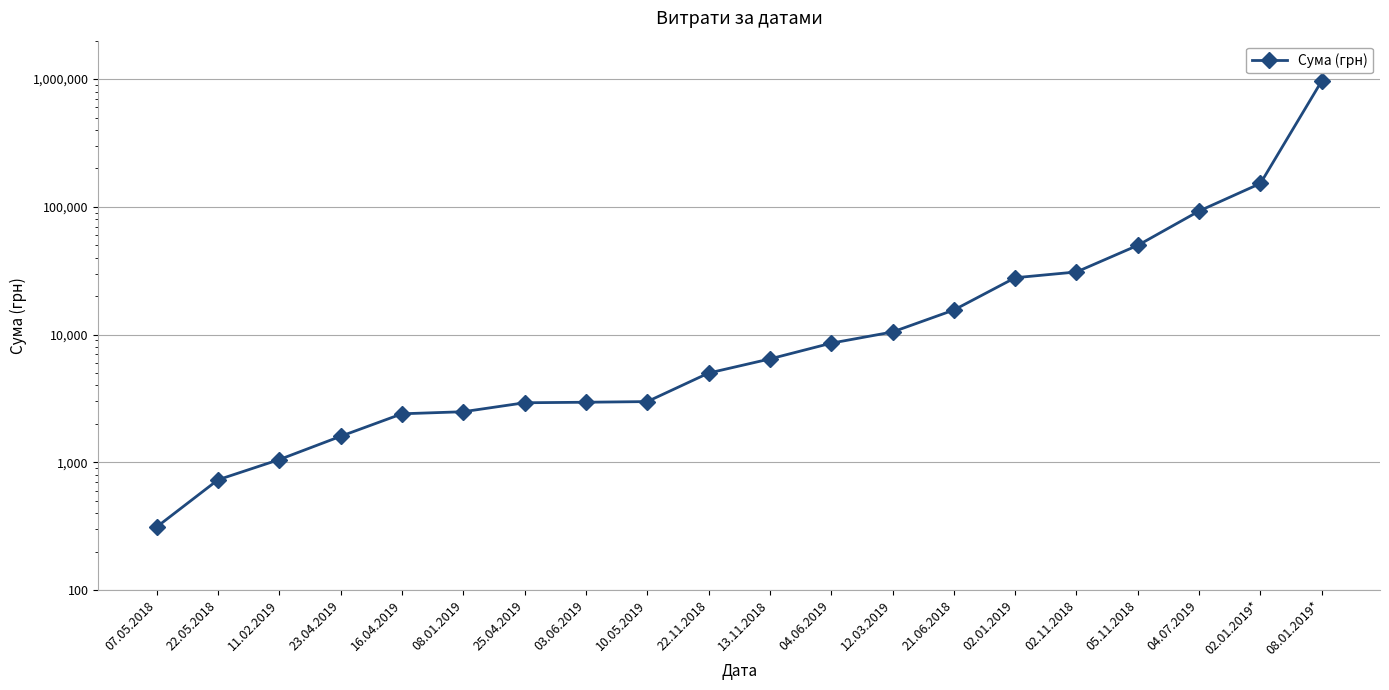

True or false: the data shows 11627.0 at 02.01.2019.

False